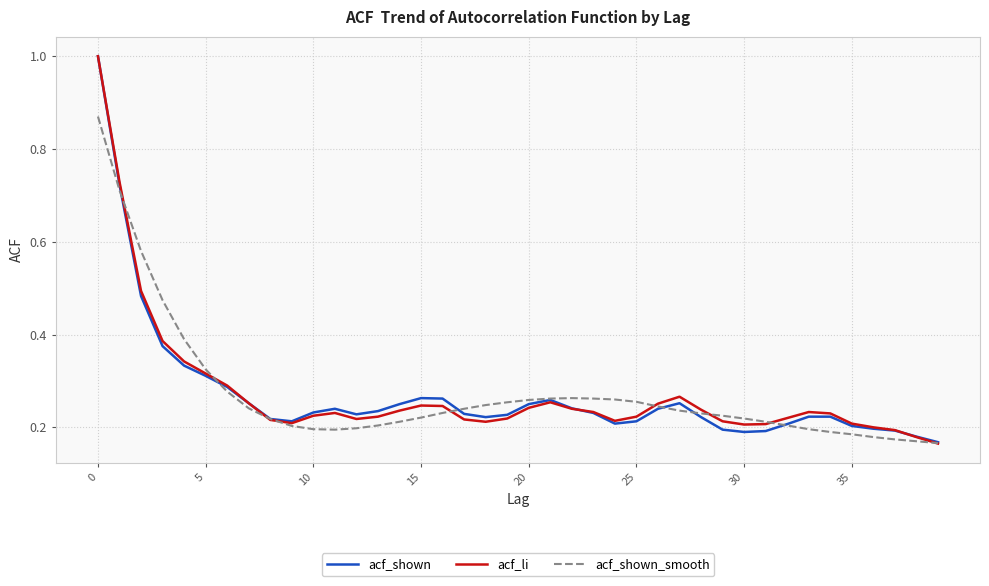

True or false: acf_li and acf_shown_smooth intersect in this chart.

True